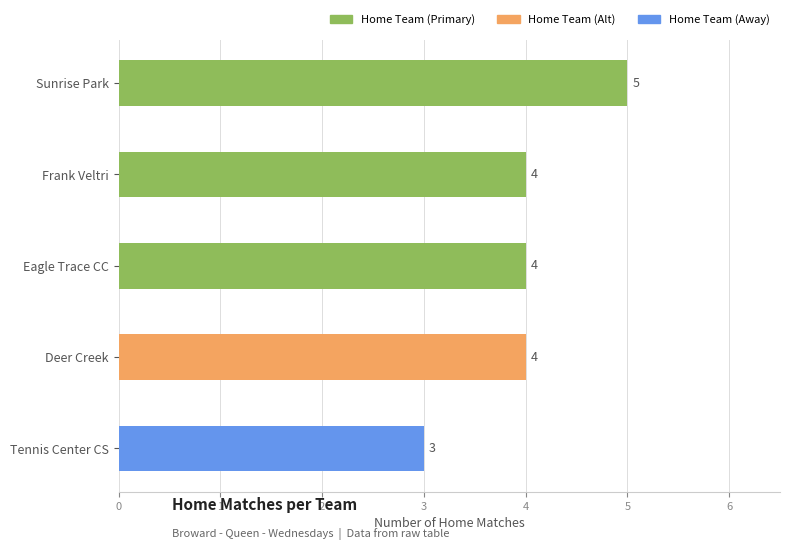

Reading top to bottom, list all the values displayed in this chart.

5	4	4	4	3